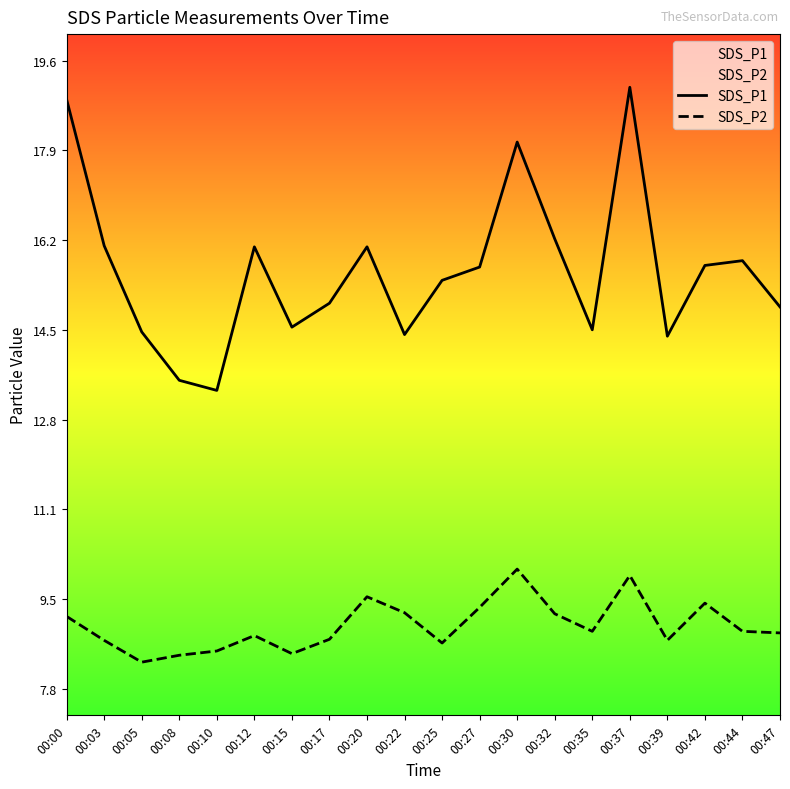

What is the highest value of the SDS_P1 series?

19.1